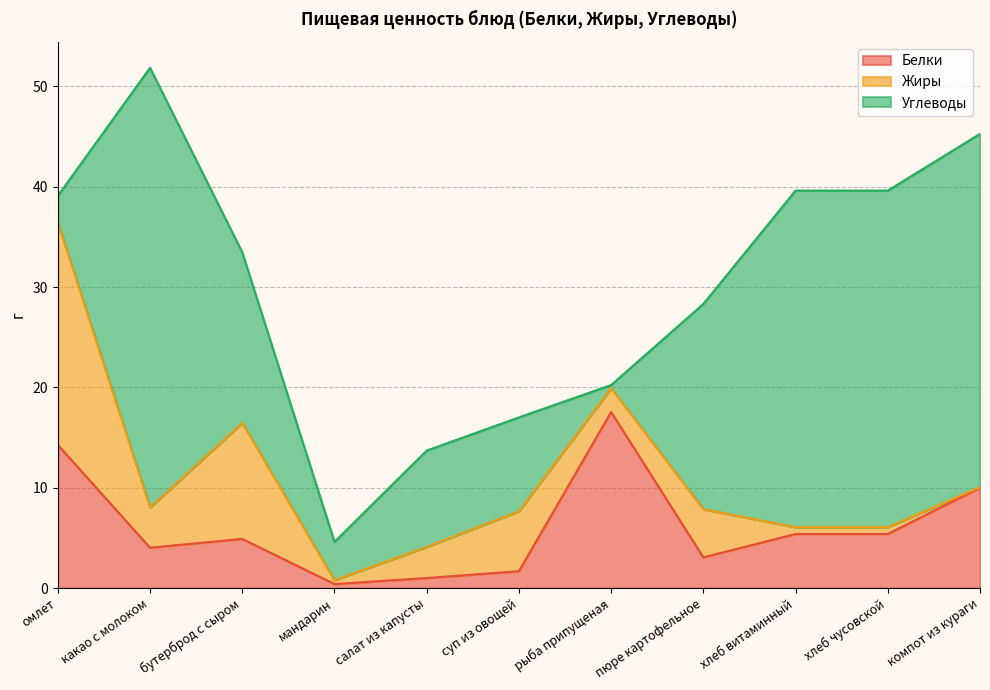

How many times do Белки and Углеводы cross each other?

3